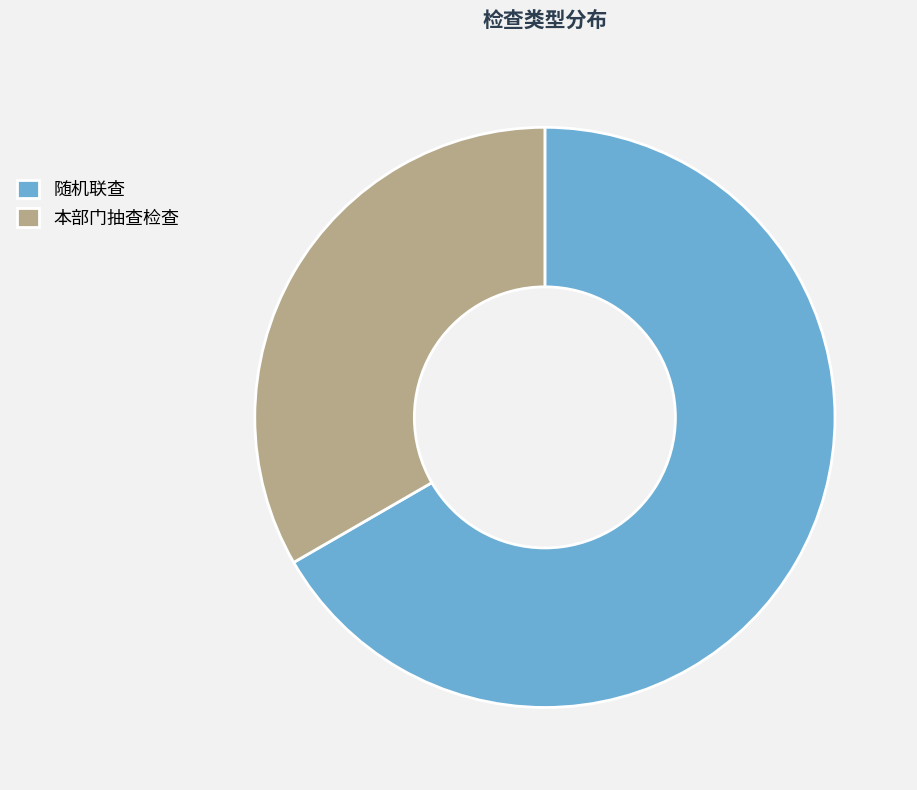

Approximately how many times larger is the value at 随机联查 compared to 本部门抽查检查?

2.0